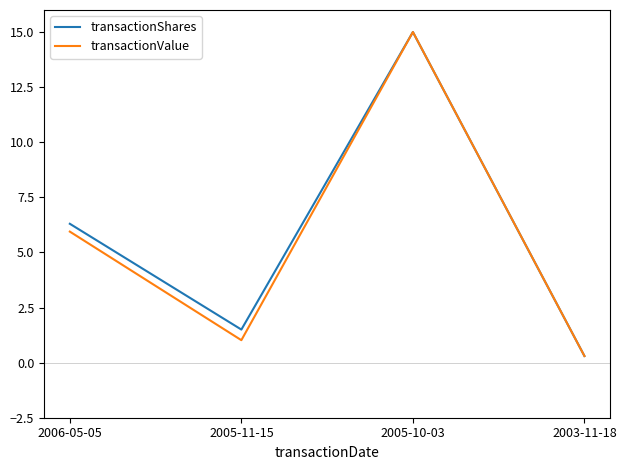

What is the difference between the maximum and minimum values in the transactionValue series?

14.7